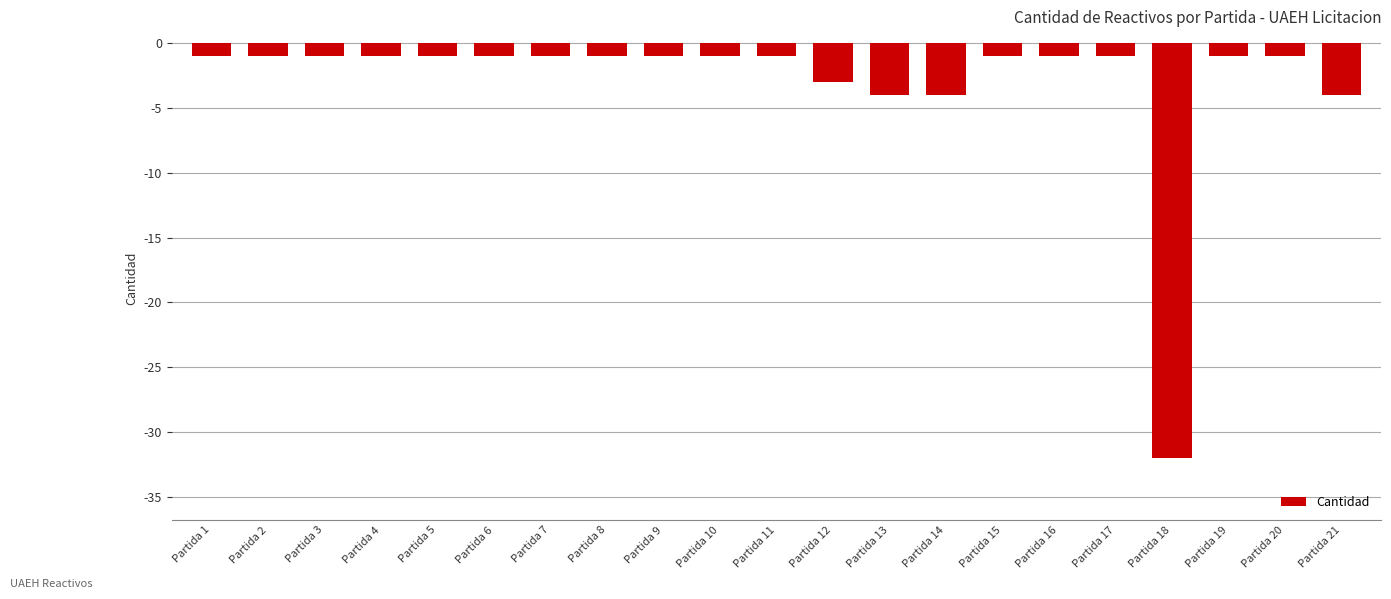

What is the difference between the maximum and minimum values?

31